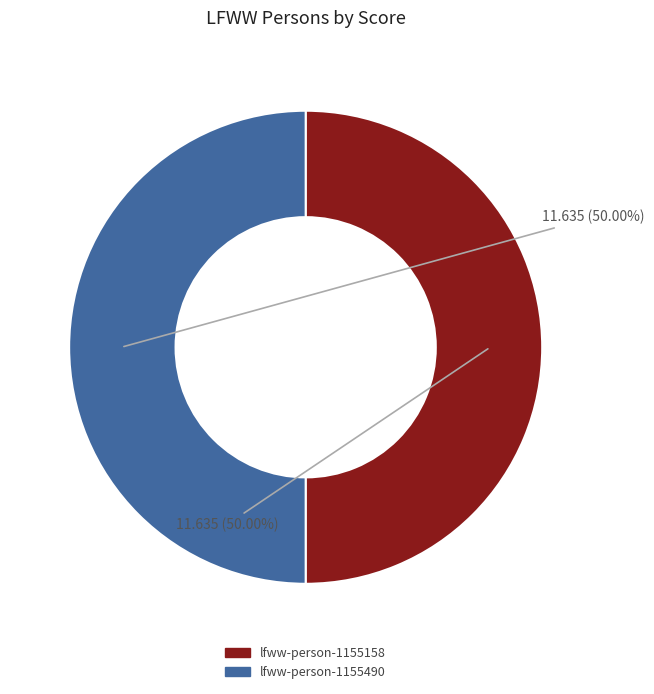

True or false: lfww-person-1155490 accounts for 50% of the total.

True